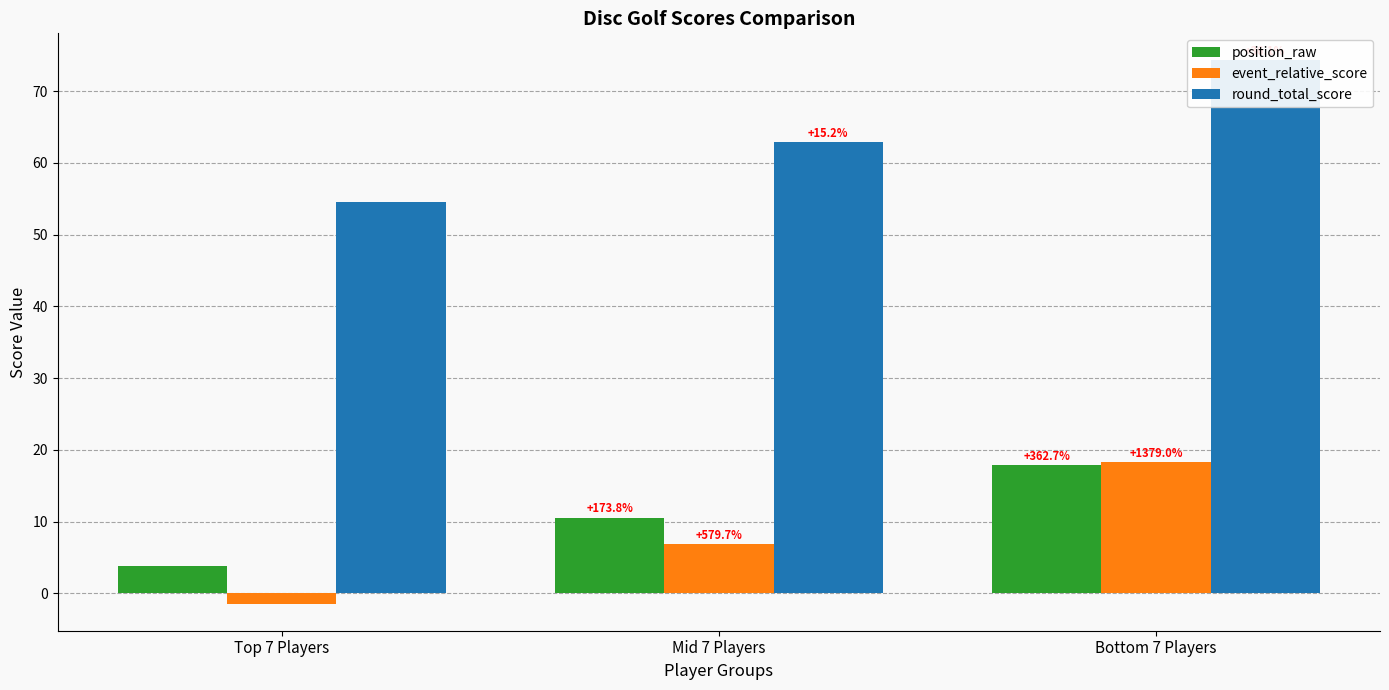

Which series has the widest spread of values?

round_total_score